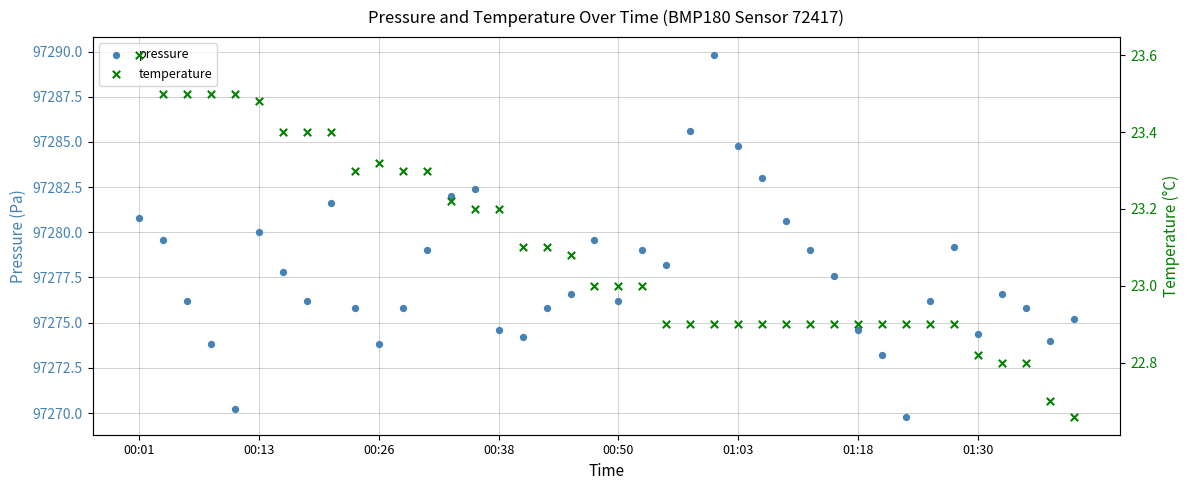

What is the total value across all series at 32?

97292.7